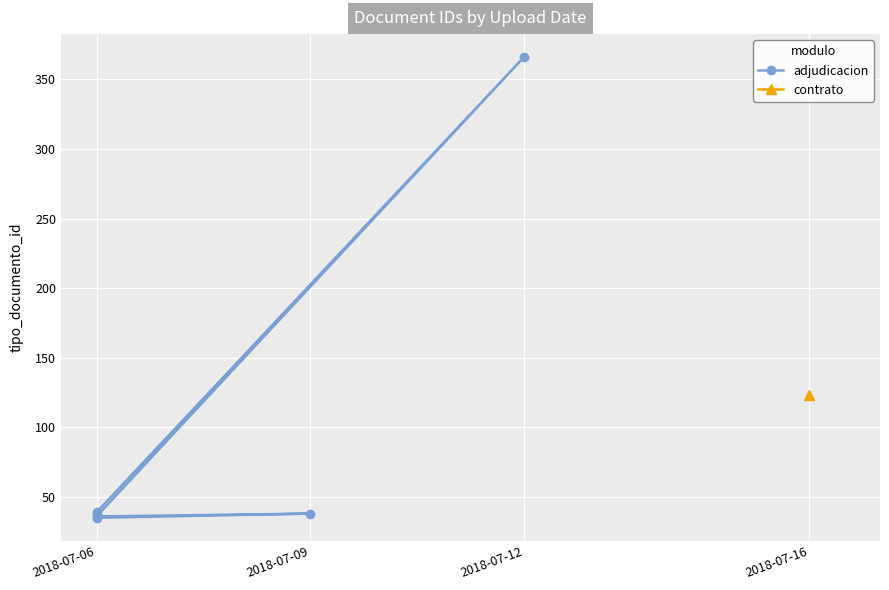

How many categories are shown in the chart?

6